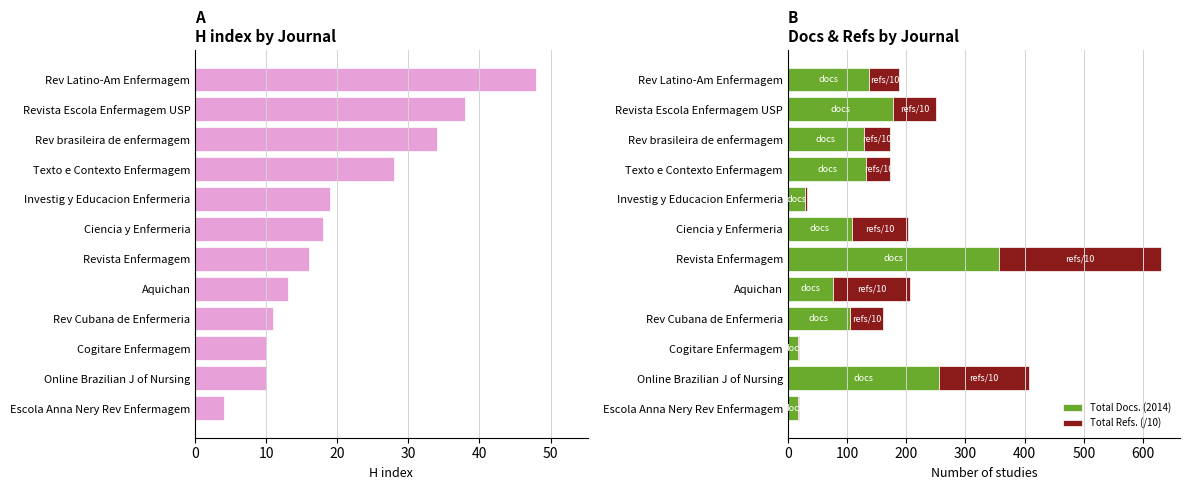

Reading right to left, list all the values displayed in this chart.

H index: 4.0	10.0	10.0	11.0	13.0	16.0	18.0	19.0	28.0	34.0	38.0	48.0
Total Docs. (2014): 18.0	256.0	18.0	105.0	77.0	357.0	108.0	30.0	133.0	129.0	178.0	138.0
Total Refs. (/10): 1.8	151.0	1.8	56.5	130.1	274.0	95.8	2.7	40.1	43.0	71.6	50.7